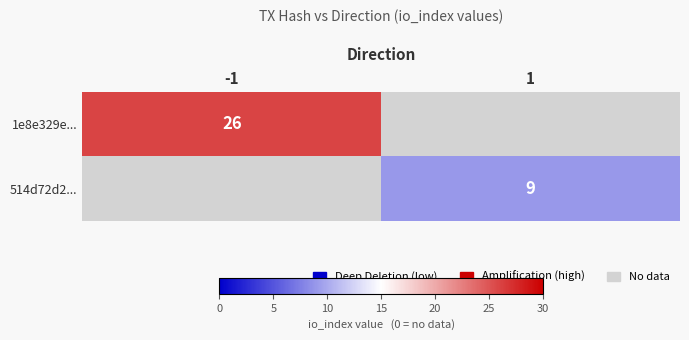

True or false: 514d72d2... has a value of 9 at 1.

True